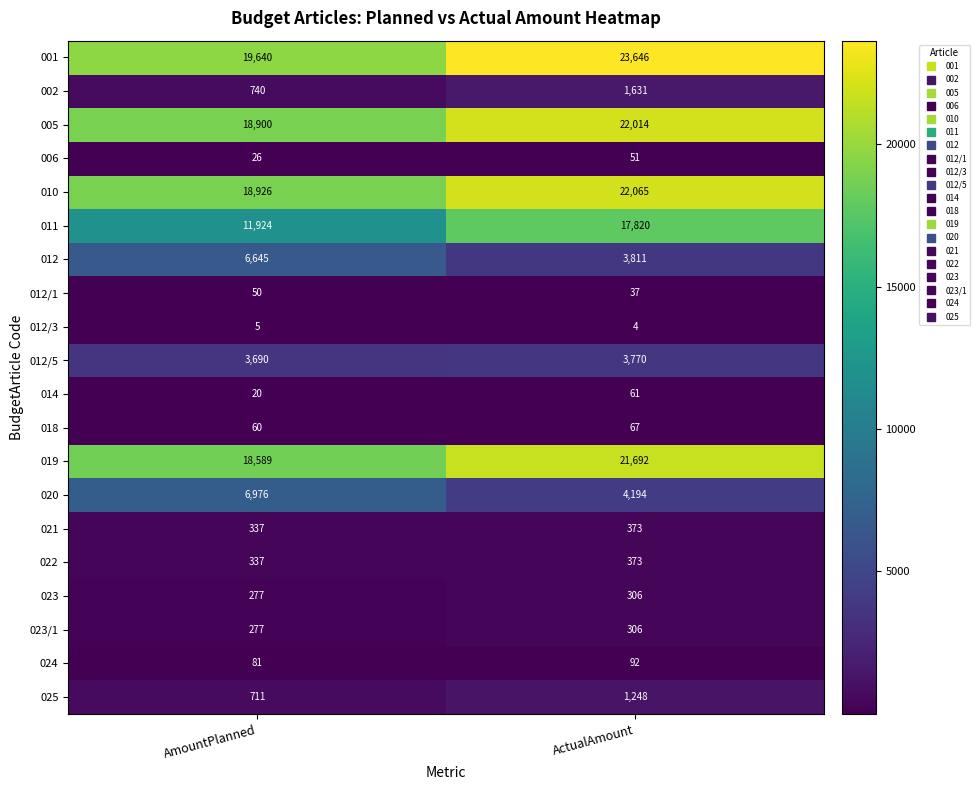

Is it true that 014 equals 61 at ActualAmount?

True